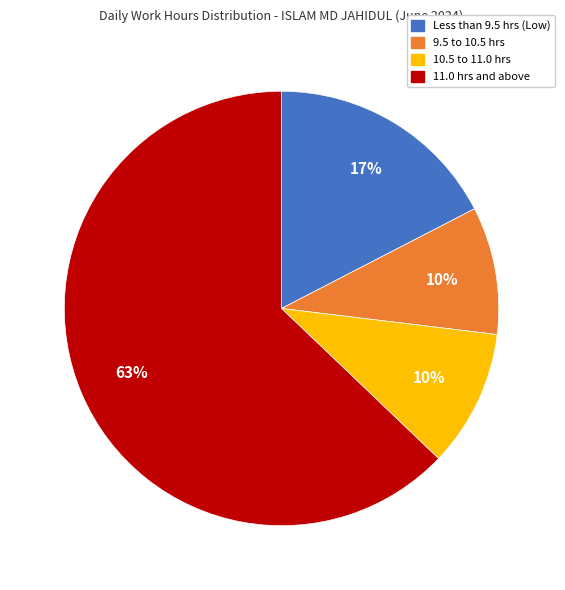

To the nearest percent, what is the average slice percentage?

25%